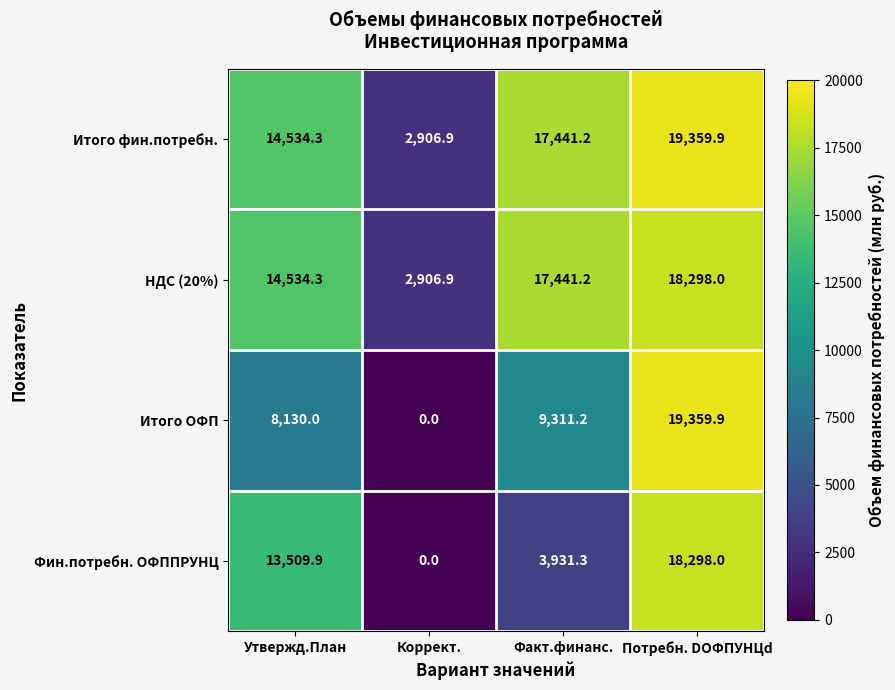

Reading left to right, transcribe all the data shown in this chart.

Итого фин.потребн.: Утвержд.План=14534.3	Коррект.=2906.9	Факт.финанс.=17441.2	Потребн. DОФПУНЦd=19359.9
НДС (20%): Утвержд.План=14534.3	Коррект.=2906.9	Факт.финанс.=17441.2	Потребн. DОФПУНЦd=18298.0
Итого ОФП: Утвержд.План=8130.0	Коррект.=0.0	Факт.финанс.=9311.2	Потребн. DОФПУНЦd=19359.9
Фин.потребн. ОФППРУНЦ: Утвержд.План=13509.9	Коррект.=0.0	Факт.финанс.=3931.3	Потребн. DОФПУНЦd=18298.0